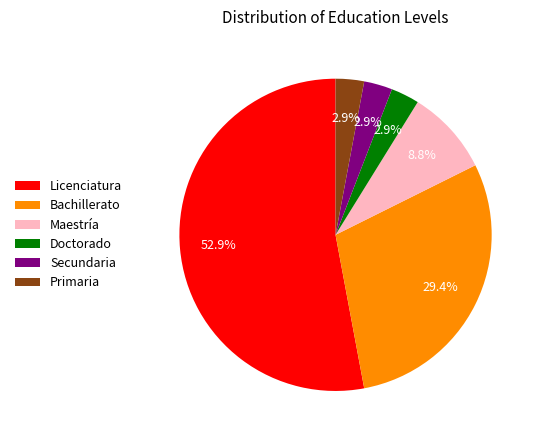

The Maestría slice represents 1% of the pie. True or false?

False